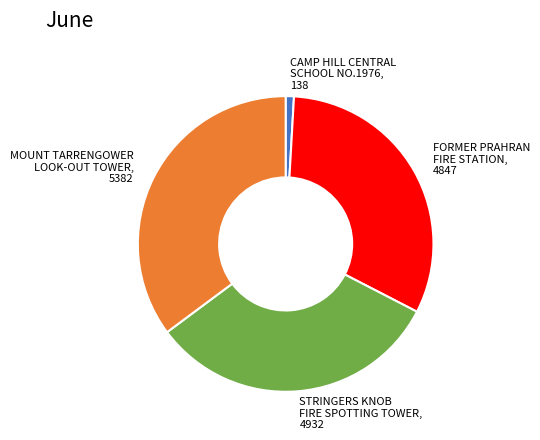

Is there any slice that represents more than half of the pie?

No